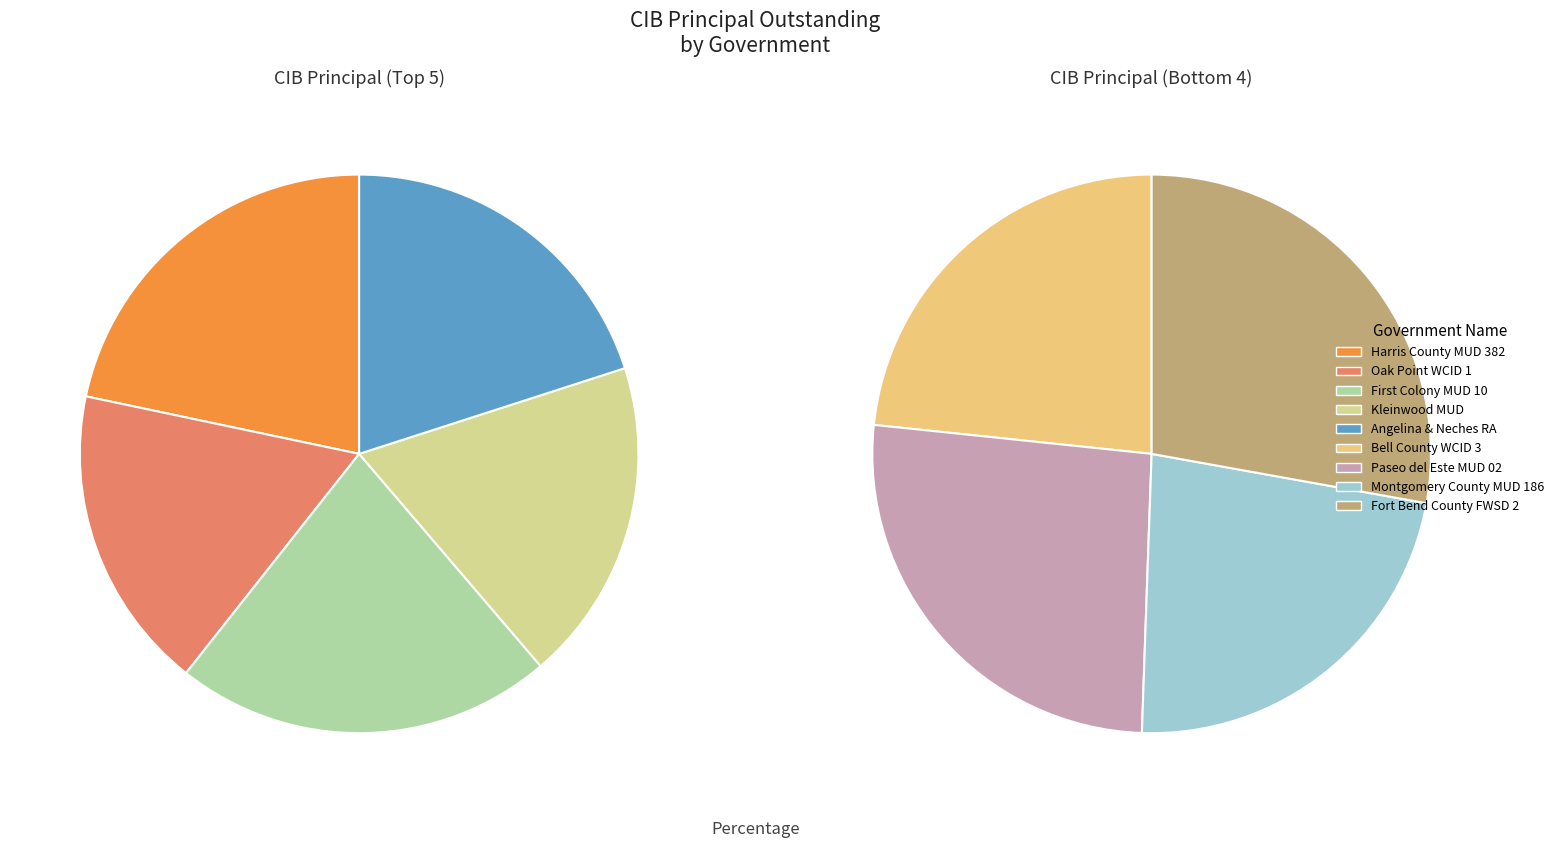

Approximately how many times larger is the value at Harris County MUD 382 compared to Montgomery County MUD 186?

1.5